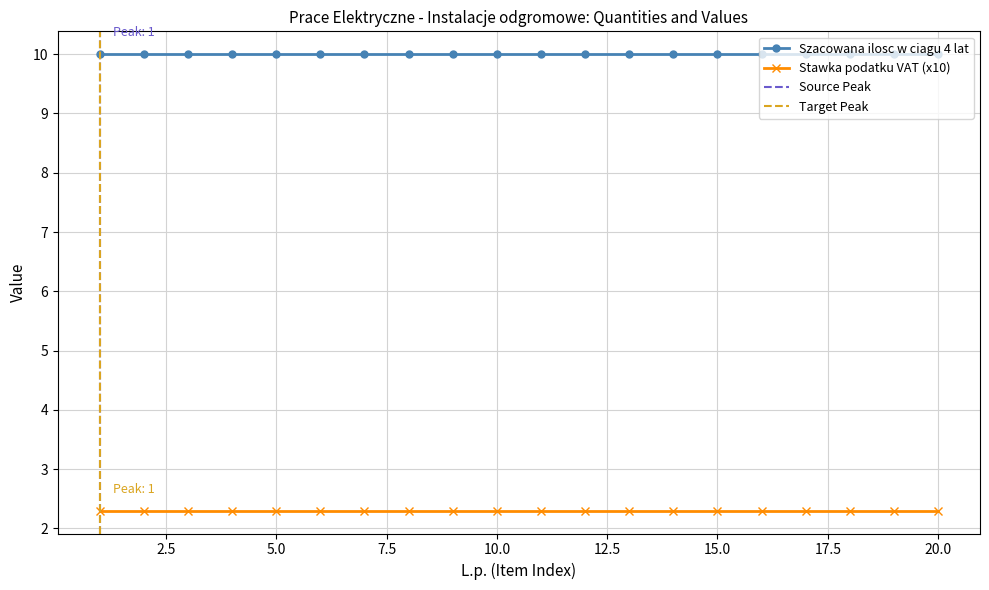

Is the value of Stawka podatku VAT at 9 greater than the value of Szacowana ilosc w ciagu 4 lat at 3?

No